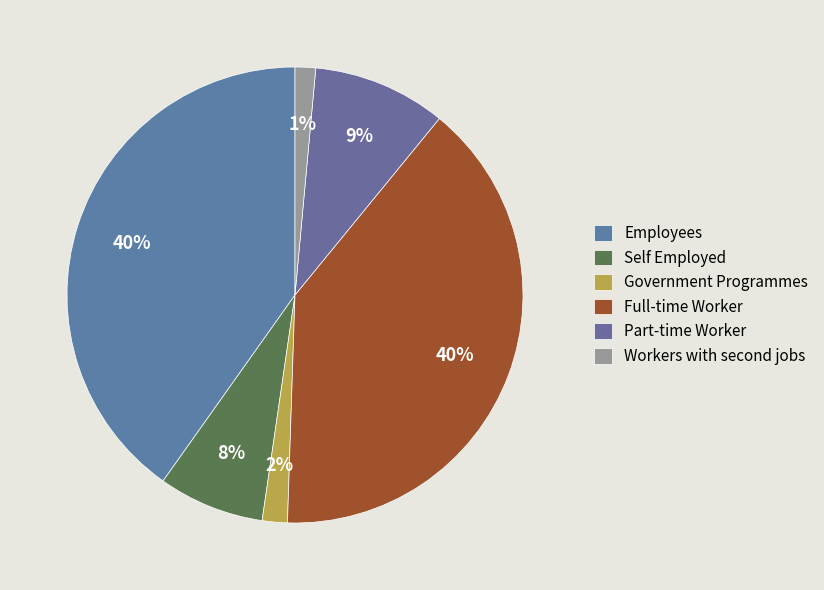

Is Government Programmes the majority of the pie?

No